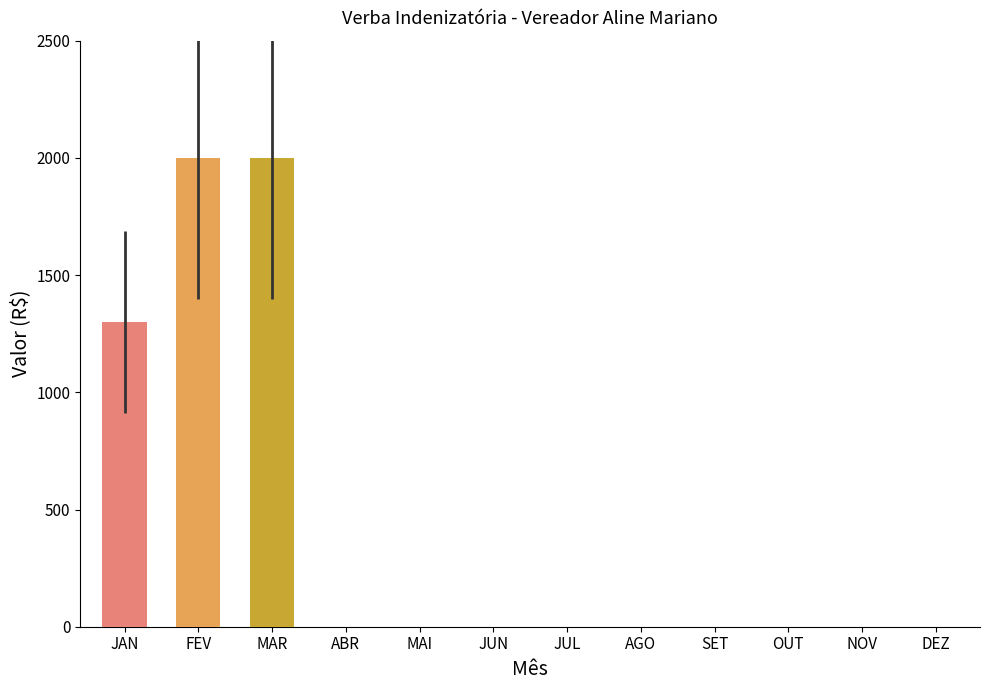

The value at AGO is 846. True or false?

False